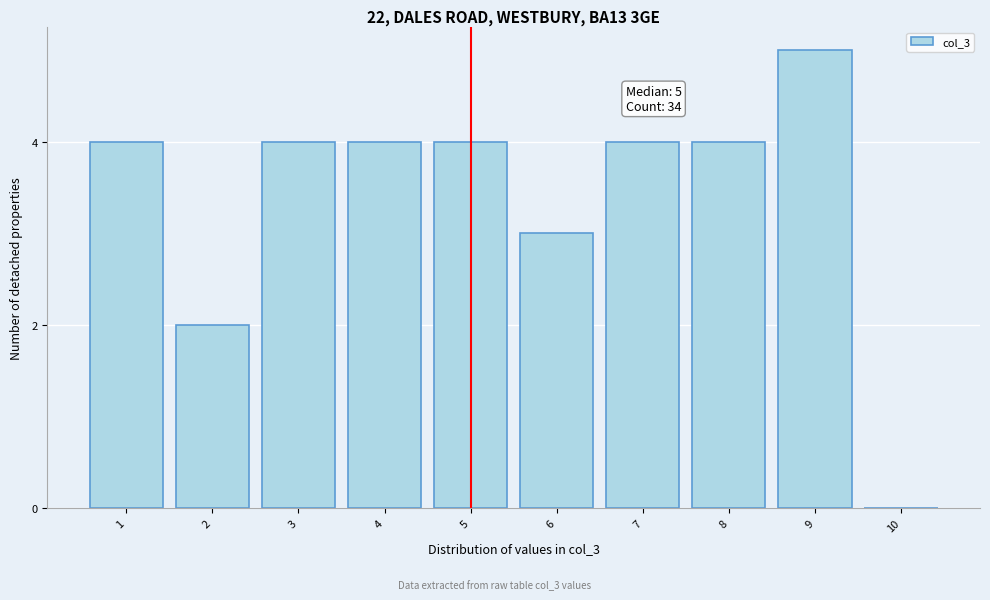

Reading left to right, extract all data points from this chart.

1=4	2=2	3=4	4=4	5=4	6=3	7=4	8=4	9=5	10=0